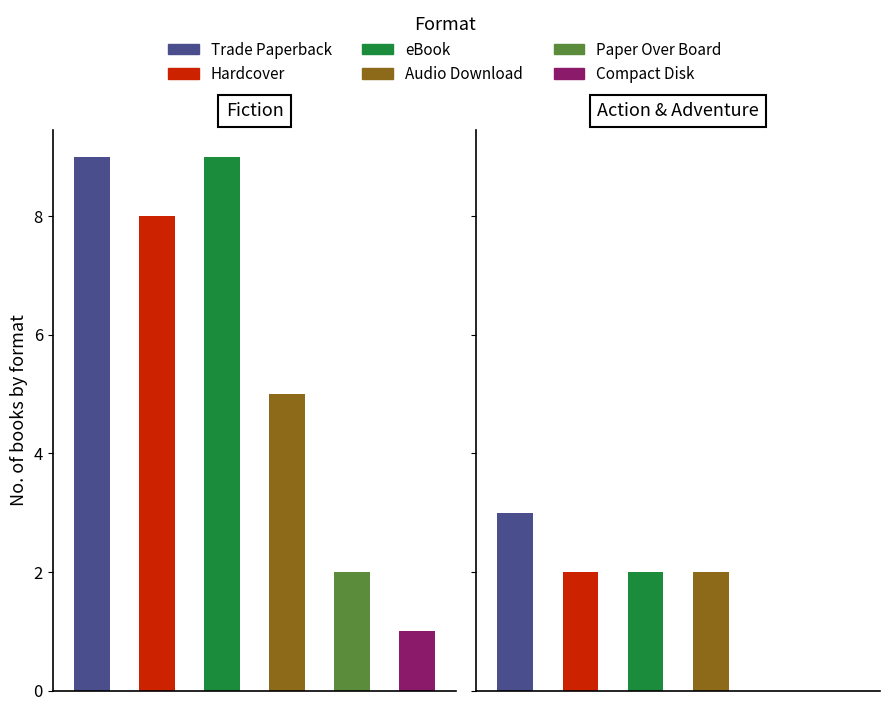

Are the bars horizontal?

No